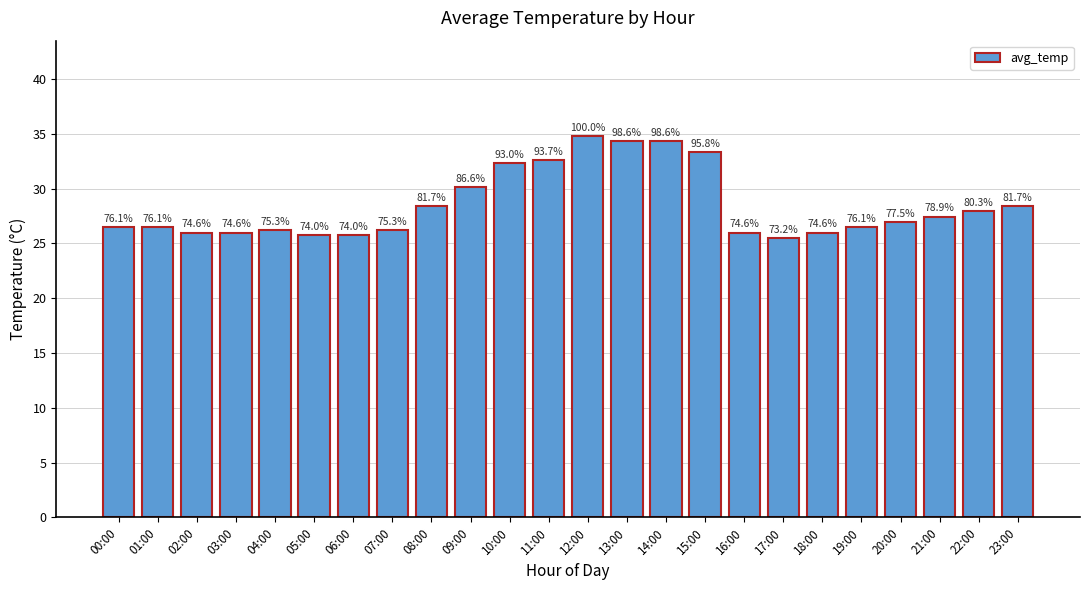

The value at 17:00 is 25.5. True or false?

True